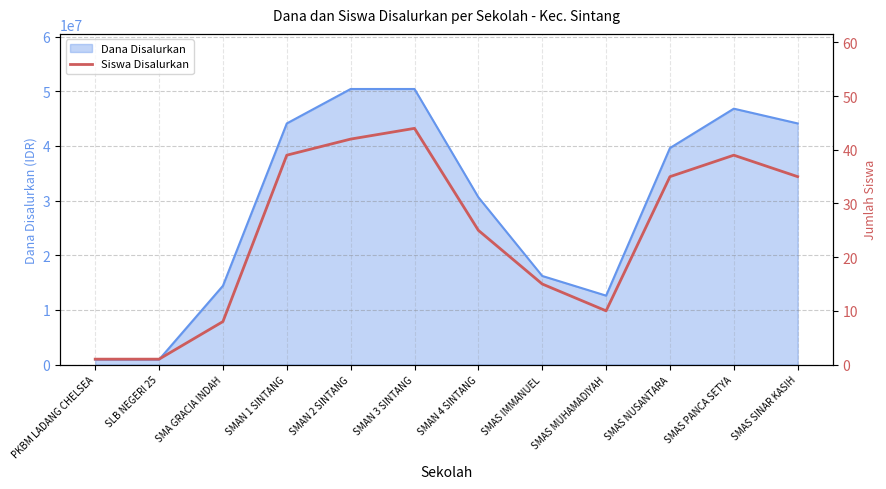

Does the chart have visible grid lines?

Yes